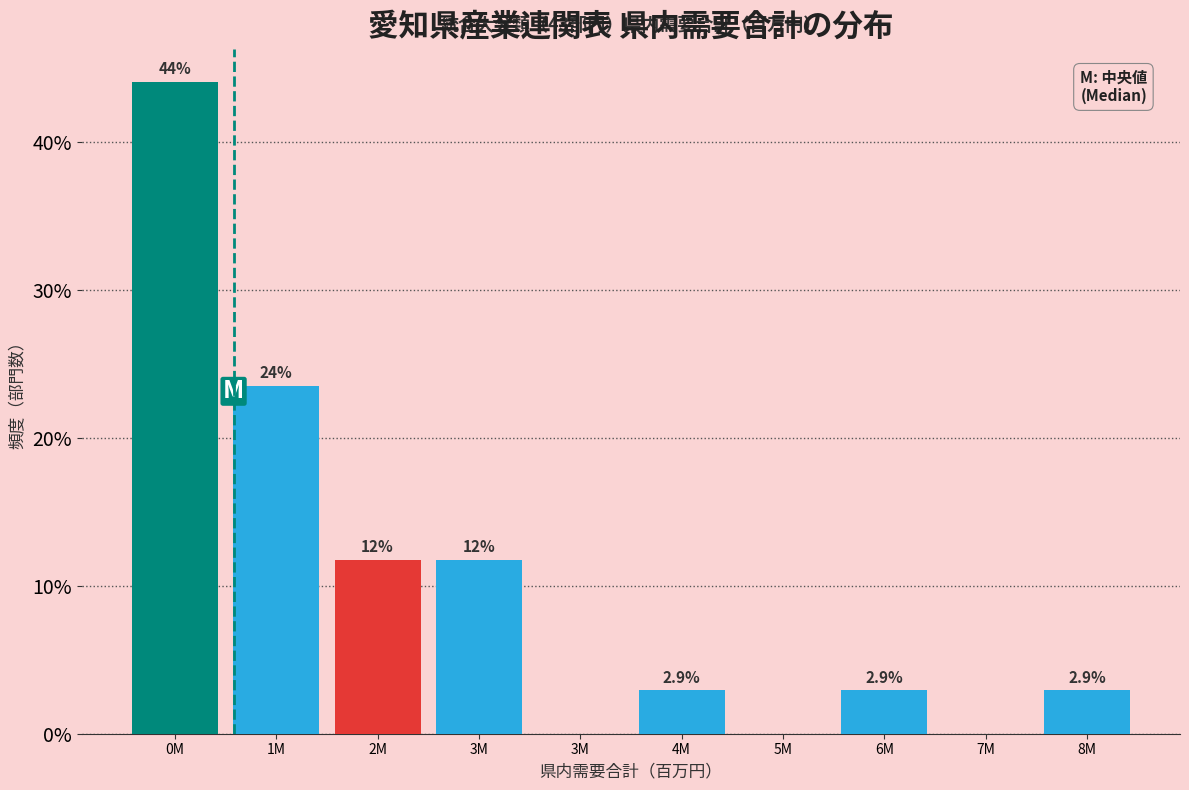

How many values exceed 2?

7